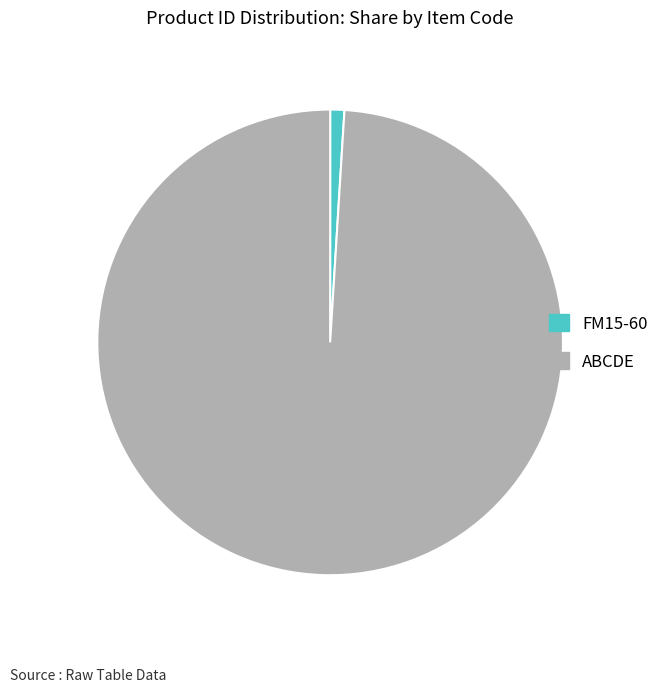

Between ABCDE and FM15-60, which is larger?

ABCDE